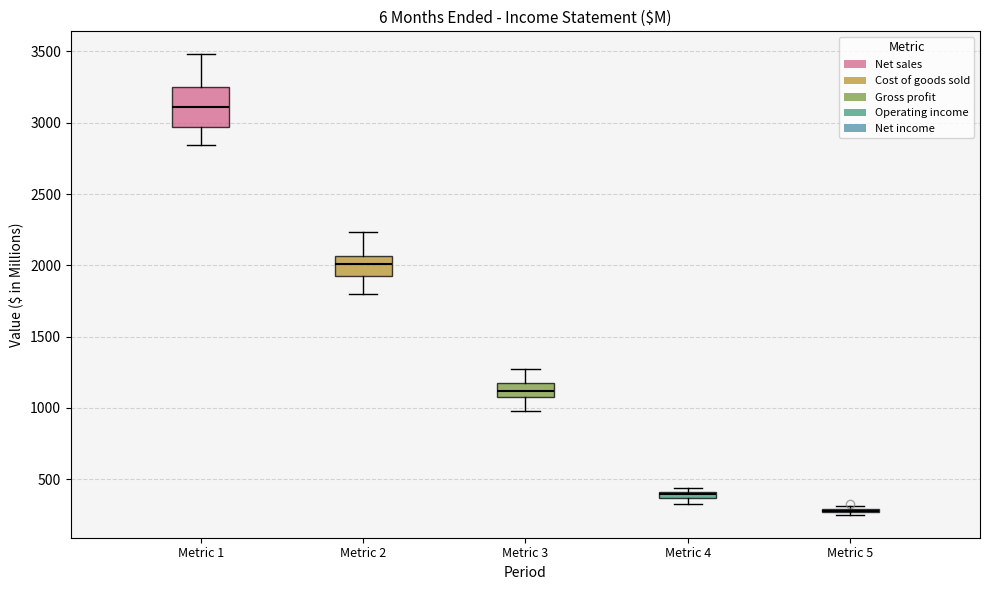

Where is the lower edge of the box for Metric 3 on the y-axis? The values are not printed on the chart, so give them approximately, as read against the axis.

1100